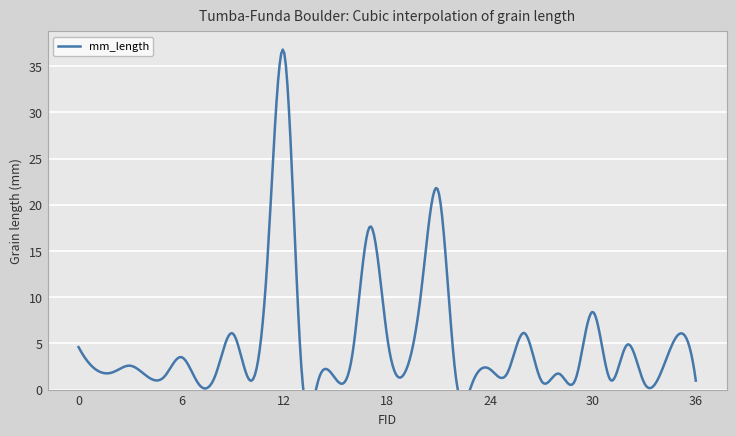

List the labels in order of value, largest first.

12, 21, 17, 11, 20, 30, 26, 9, 35, 18, 32, 0, 16, 6, 3, 13, 24, 1, 34, 2, 25, 19, 28, 8, 4, 22, 5, 29, 15, 14, 31, 10, 36, 27, 23, 33, 7